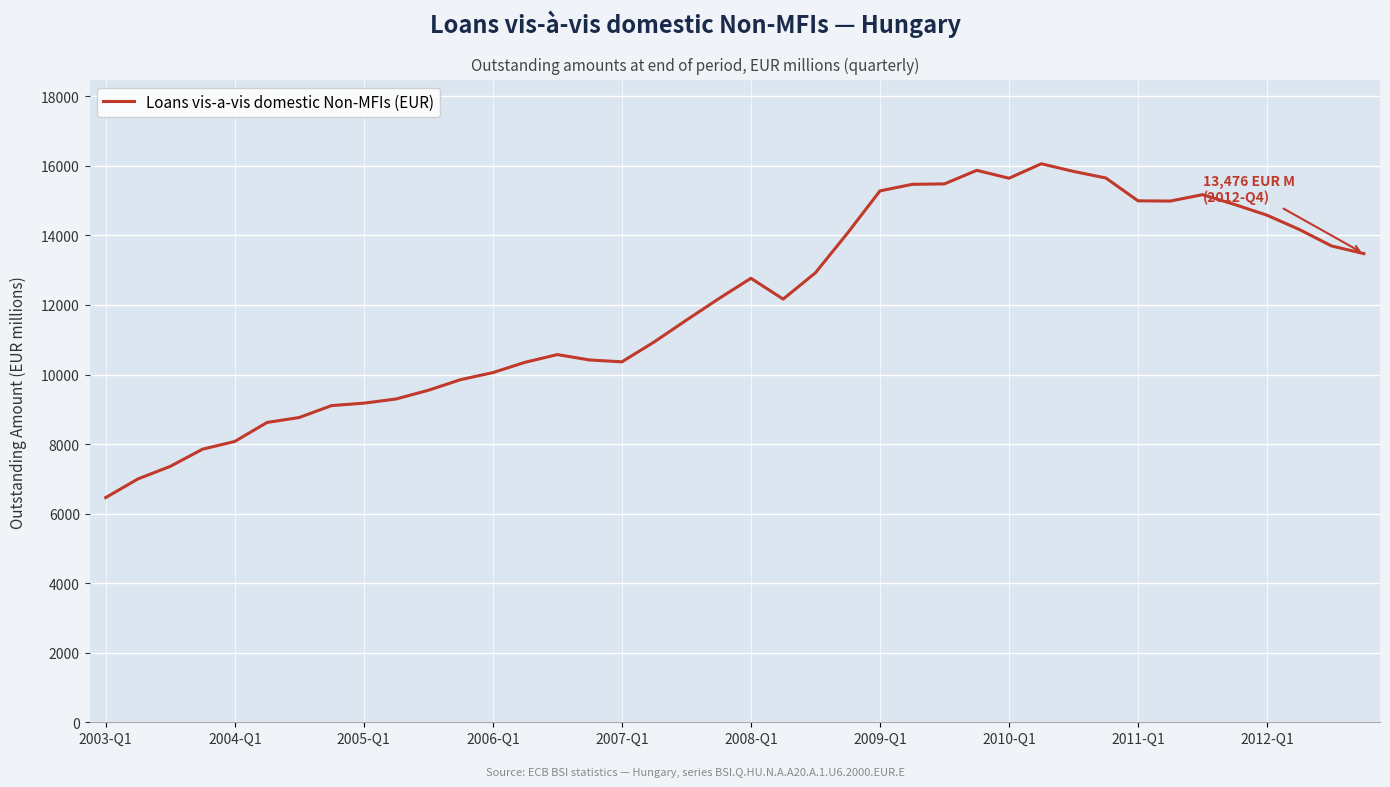

What is the maximum value shown in the chart?

16059.8